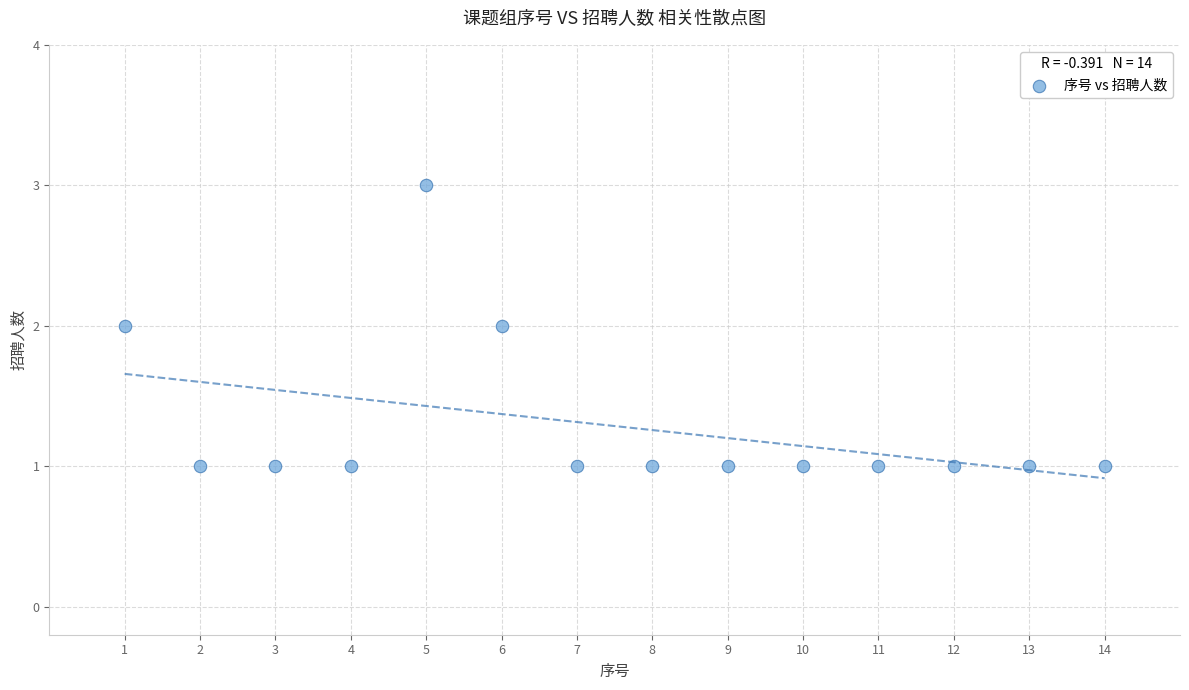

List the coordinates of all points as (Y, X) pairs, reading left to right.

(2, 1)  (1, 2)  (1, 3)  (1, 4)  (3, 5)  (2, 6)  (1, 7)  (1, 8)  (1, 9)  (1, 10)  (1, 11)  (1, 12)  (1, 13)  (1, 14)